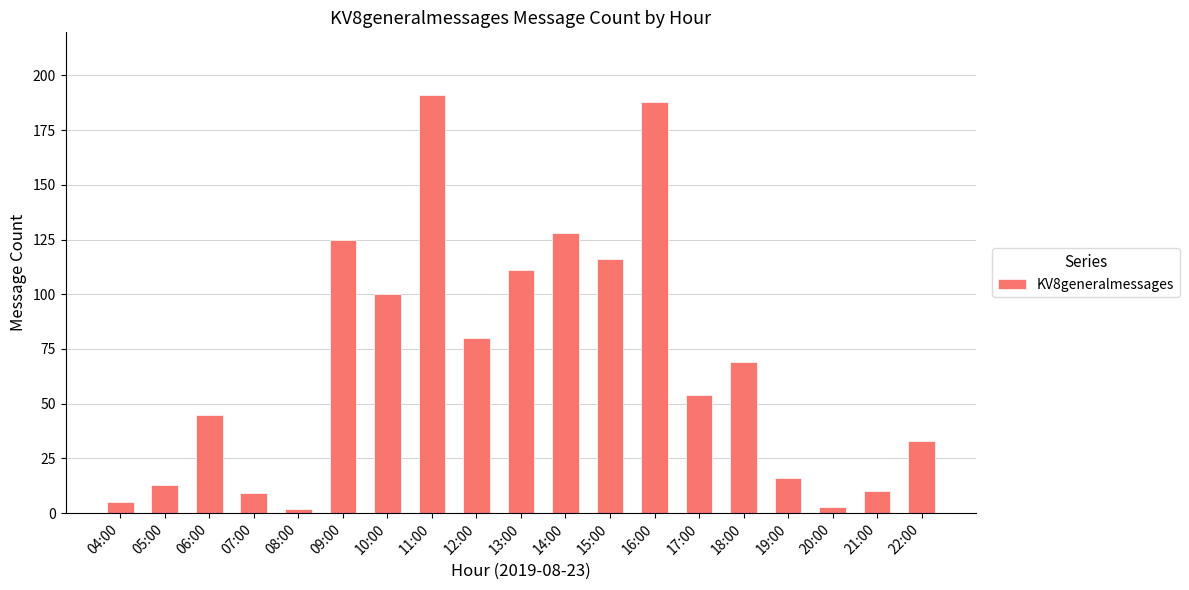

Reading left to right, transcribe all the data shown in this chart.

5	13	45	9	2	125	100	191	80	111	128	116	188	54	69	16	3	10	33